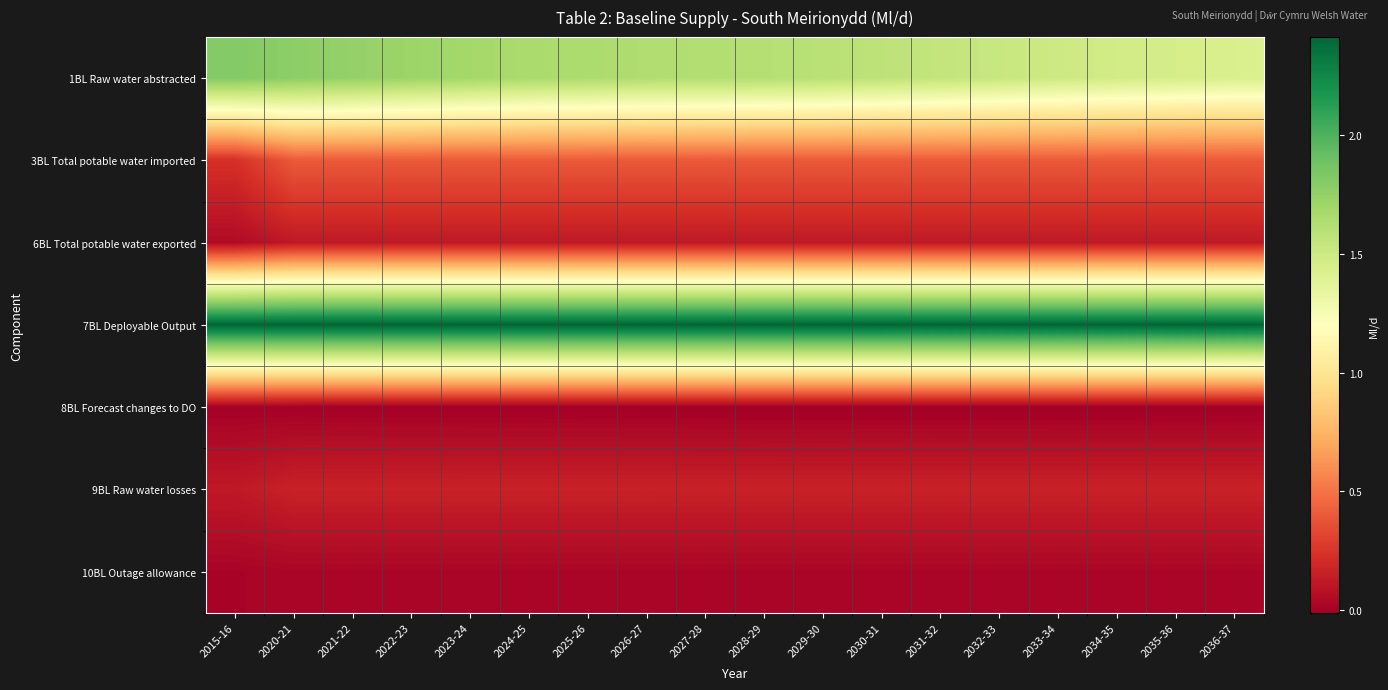

At which category is the sum across all series the highest?

2020-21